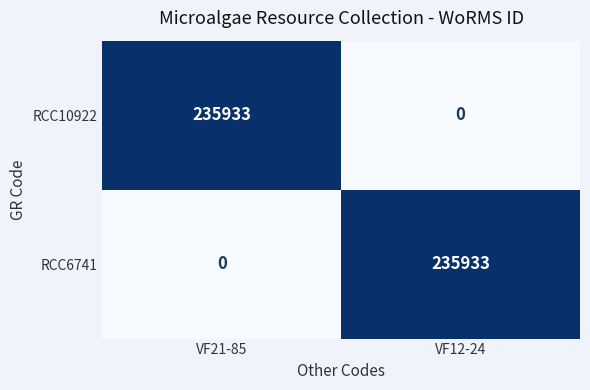

At VF12-24, list the series in order from smallest to largest.

RCC10922, RCC6741